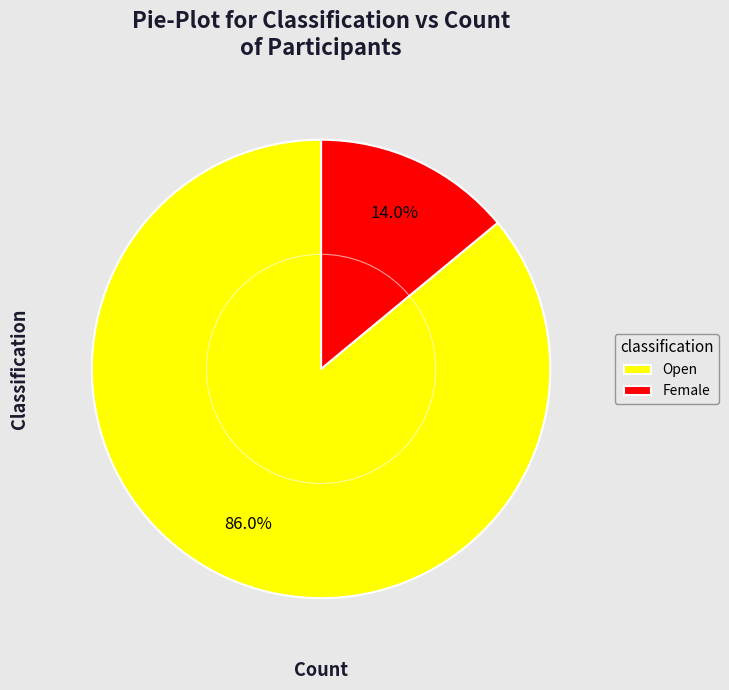

Does Open represent more than half of the total?

Yes